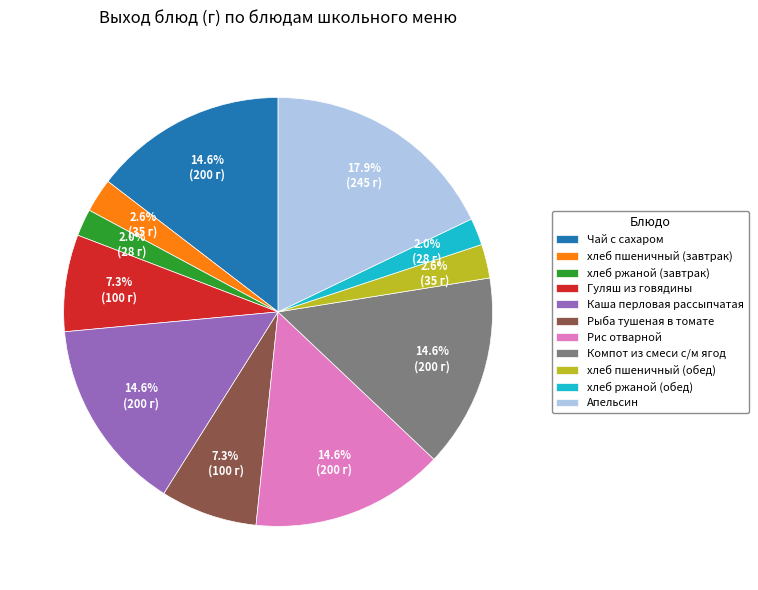

What percentage do Компот из смеси с/м ягод and хлеб ржаной (обед) together represent?

16.6%